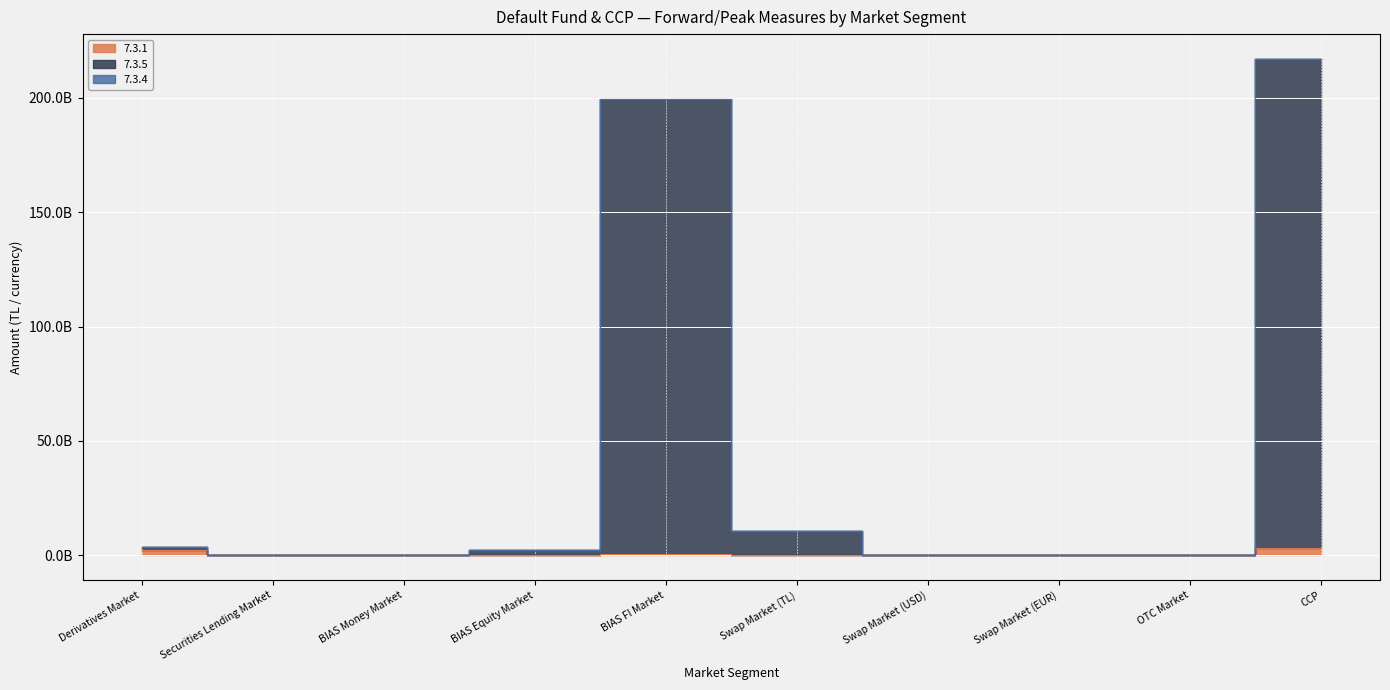

Which series has the largest total across all categories?

7.3.5